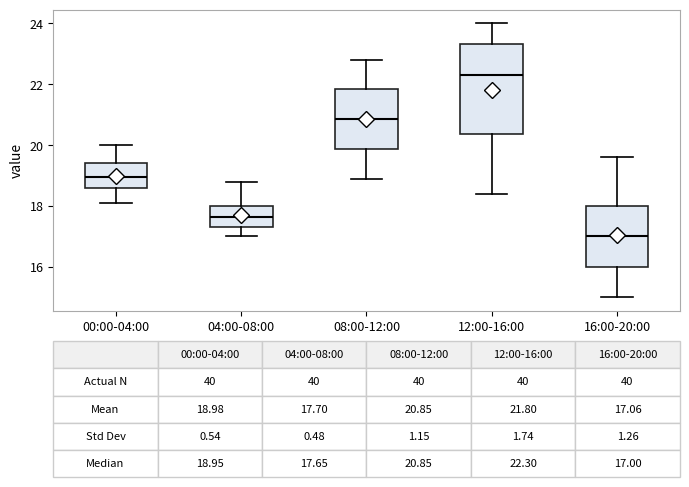

Which box's median line is the highest?

12:00-16:00